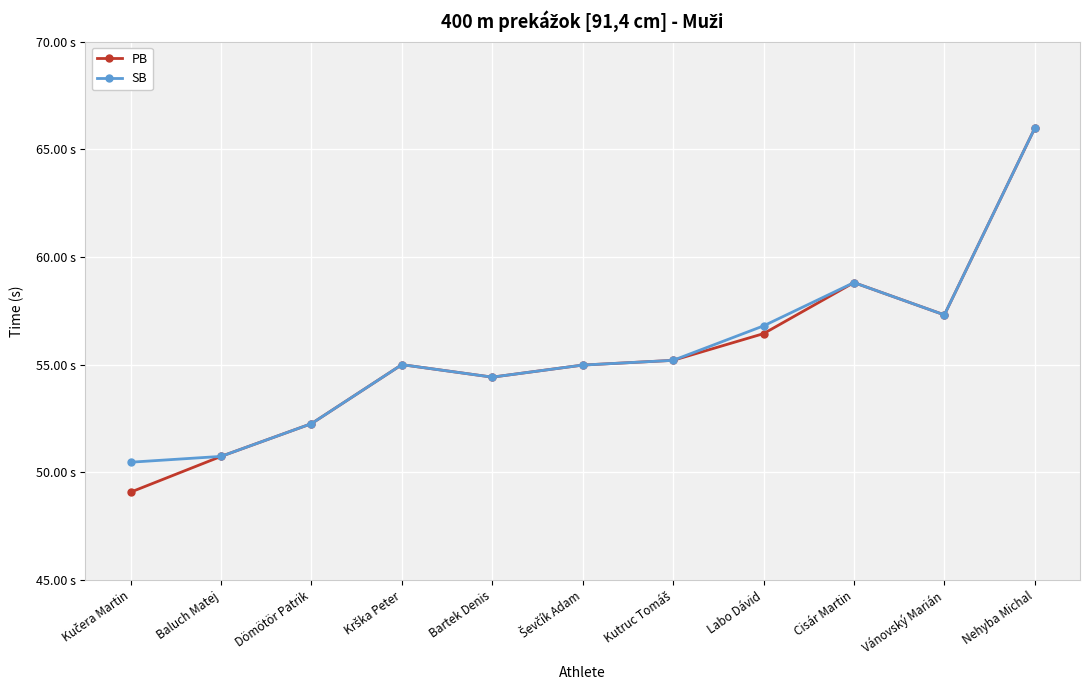

What are all the series names shown in the legend?

PB, SB